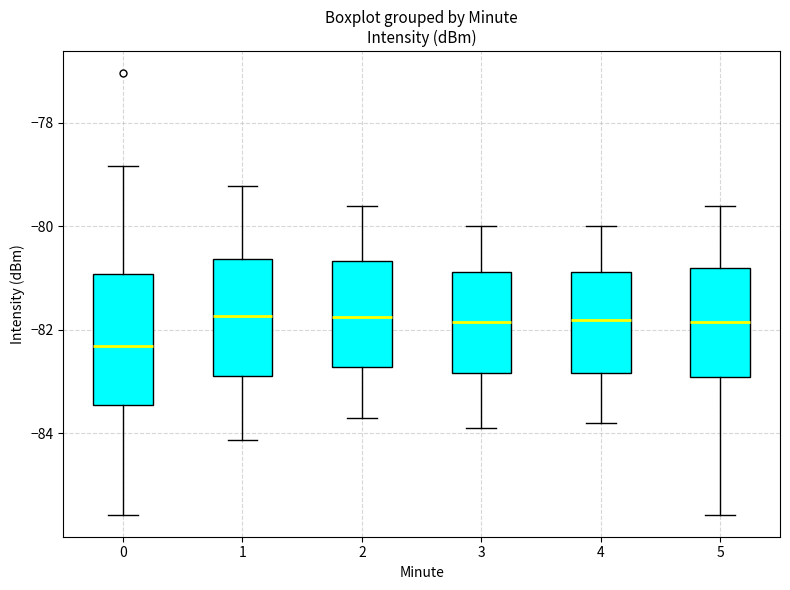

Where does the lower whisker of the box at x = 1 end on the y-axis? The values are not printed on the chart, so give them approximately, as read against the axis.

-84.2